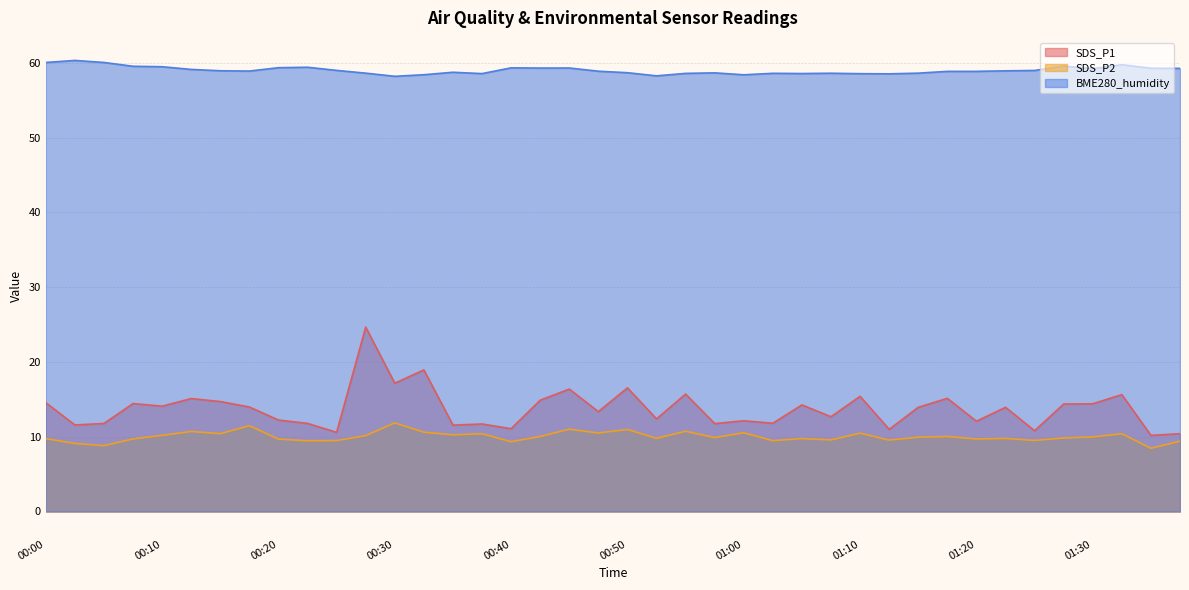

True or false: BME280_humidity and SDS_P1 cross at least once.

False